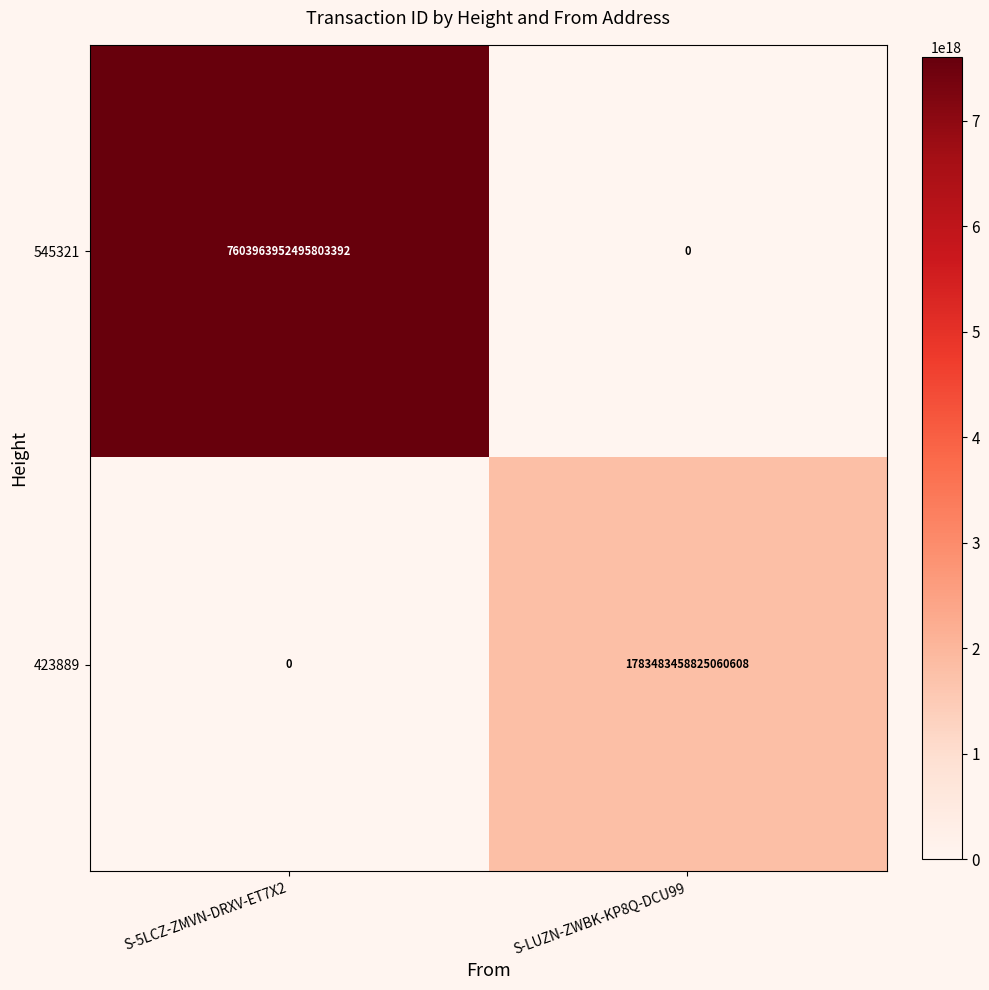

How many series are shown in this chart?

2